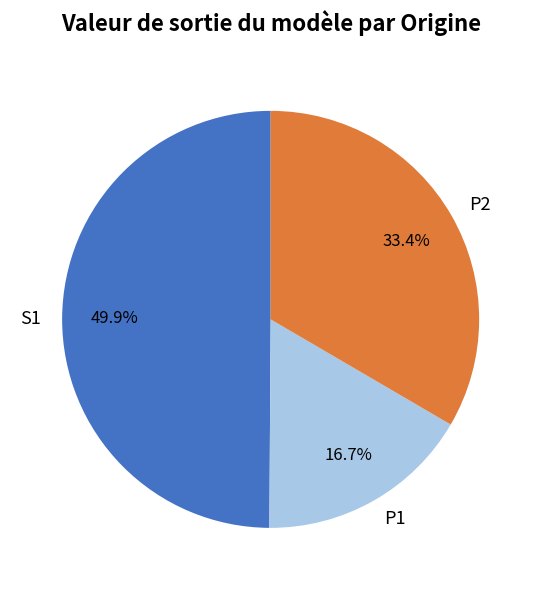

What portion of the pie excludes P1?

83.3%